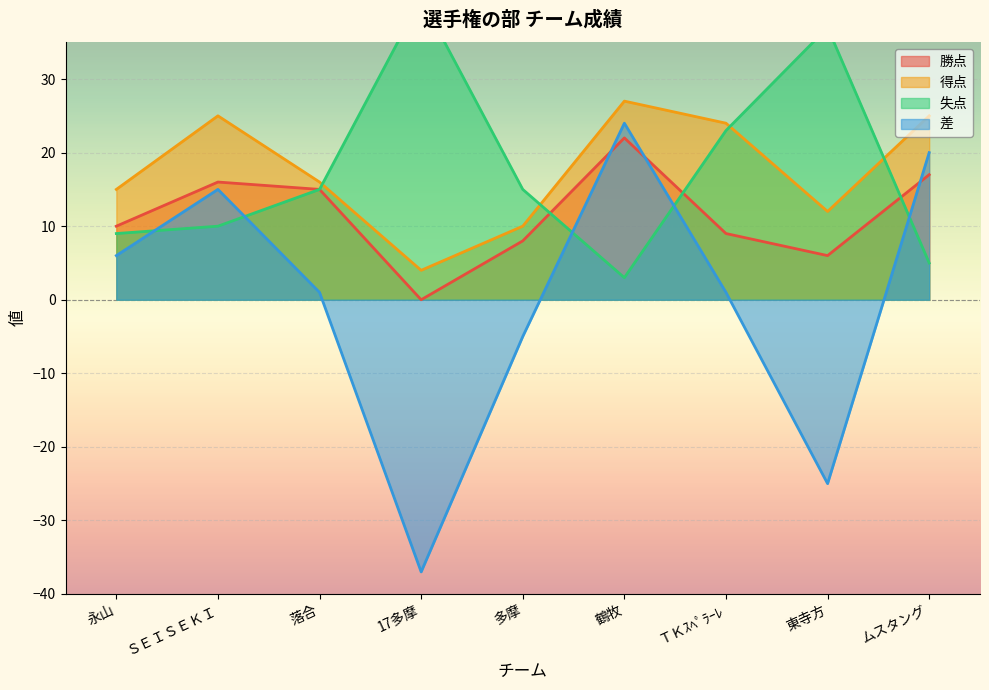

What position from the left is 落合?

3